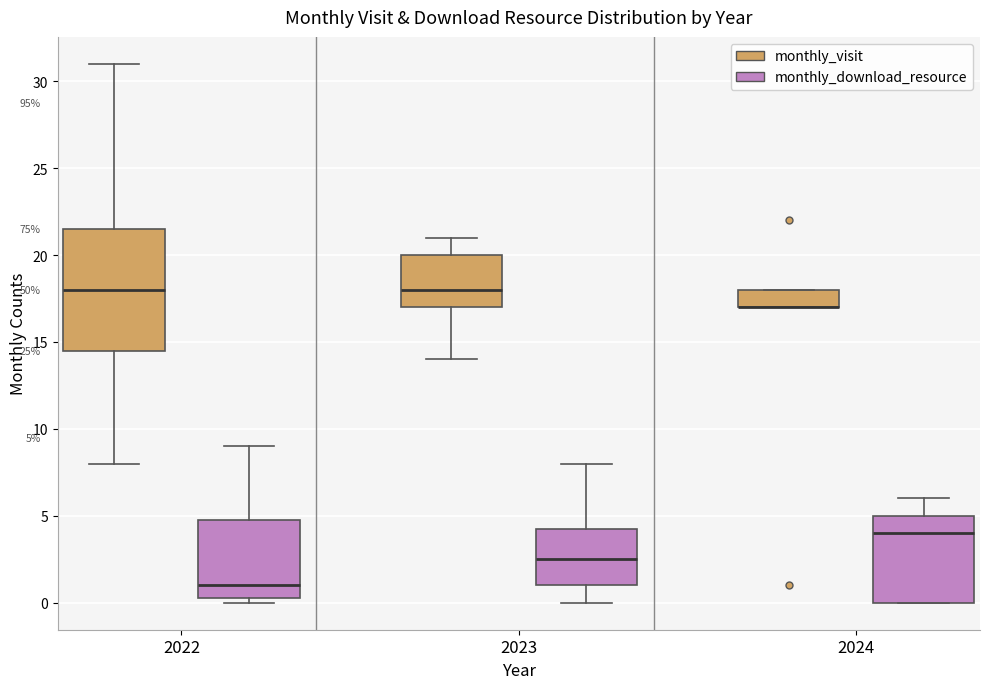

Which box is the tallest, from its lower edge to its upper edge?

2022 (monthly_visit)